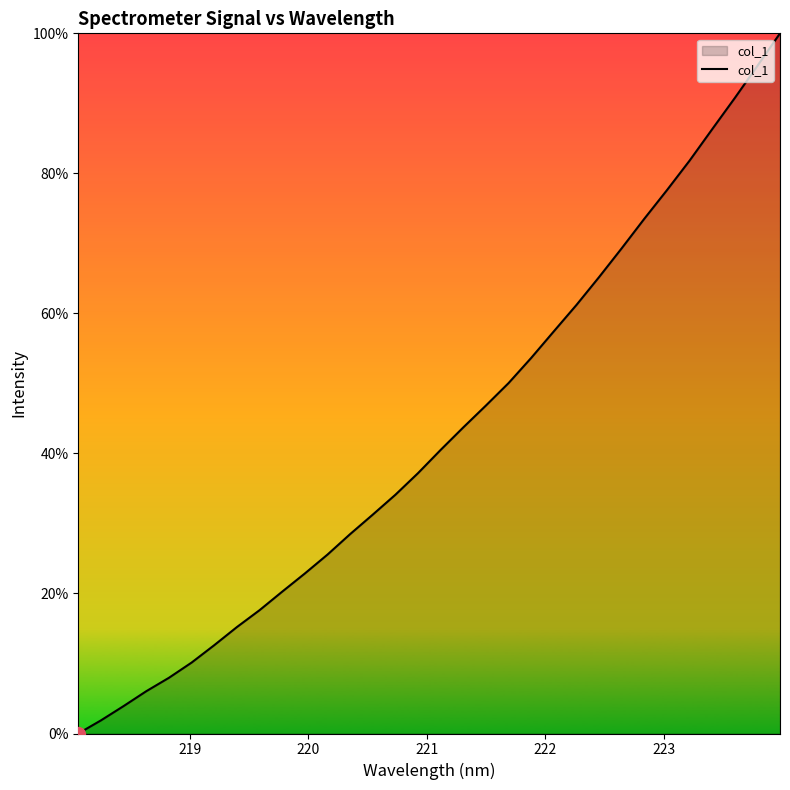

What is the maximum value shown in the chart?

100.0